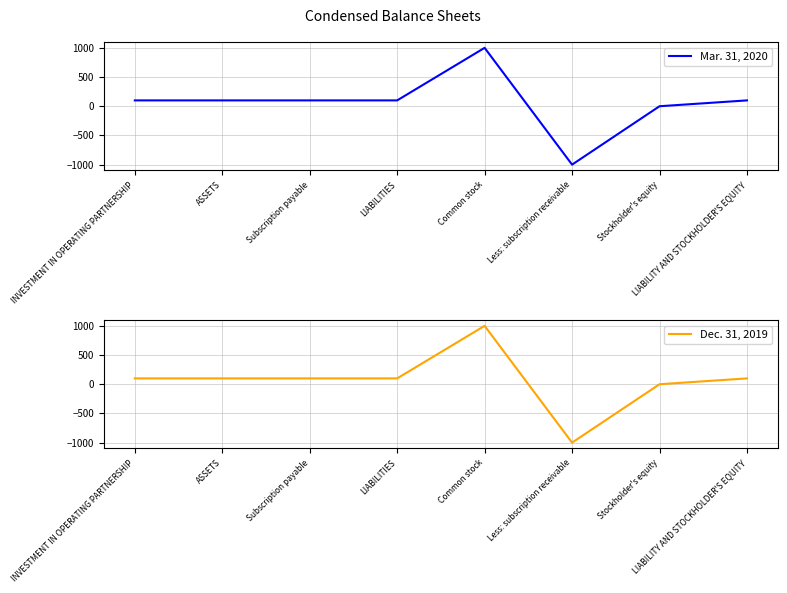

Rank the series at Stockholder's equity from highest to lowest value.

Mar. 31, 2020, Dec. 31, 2019